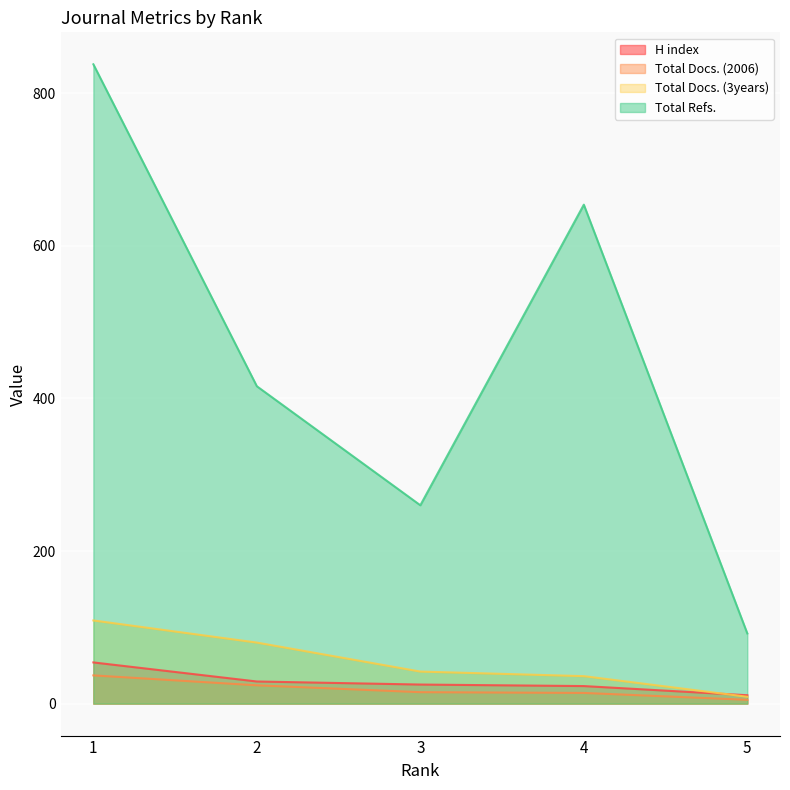

Reading left to right, what are all the values shown in this chart?

H index: 1=54	2=29	3=25	4=23	5=11
Total Docs. (2006): 1=37	2=24	3=15	4=14	5=5
Total Docs. (3years): 1=109	2=80	3=42	4=36	5=9
Total Refs.: 1=838	2=416	3=260	4=654	5=92